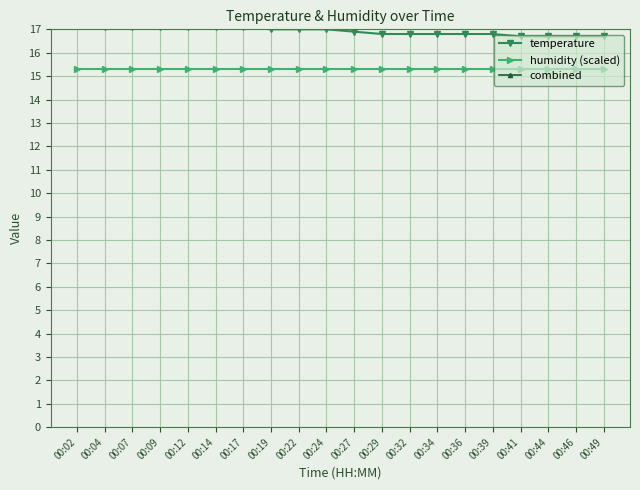

How many data points does each series have?

20